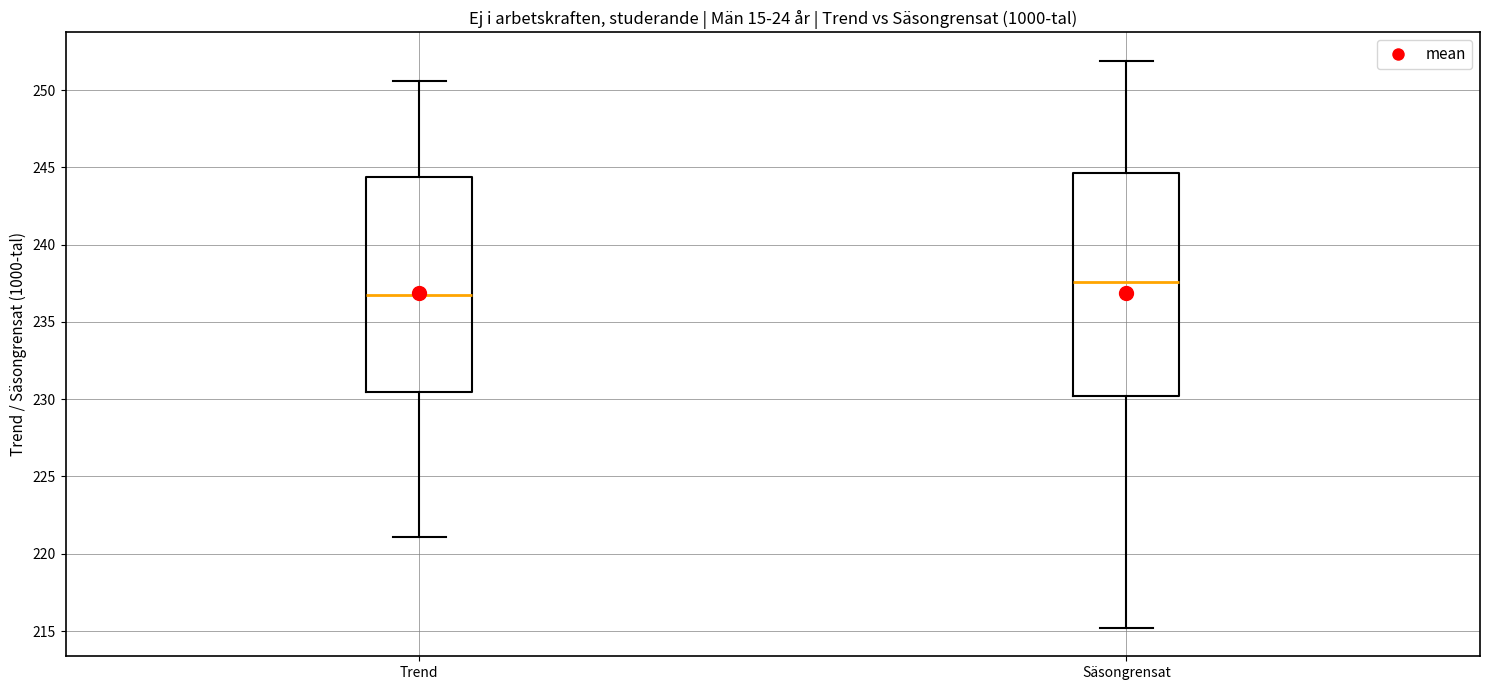

Where does the lower whisker of the box for Trend end on the y-axis? The values are not printed on the chart, so give them approximately, as read against the axis.

221.0